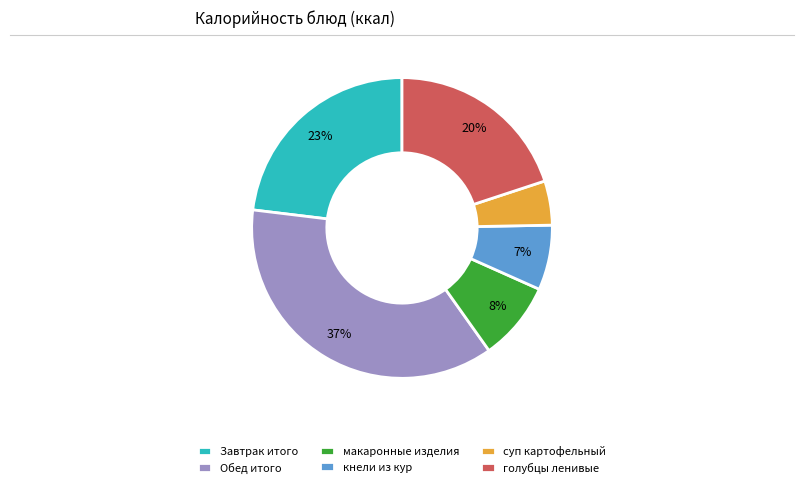

Is it true that суп картофельный is 5% of the pie?

True